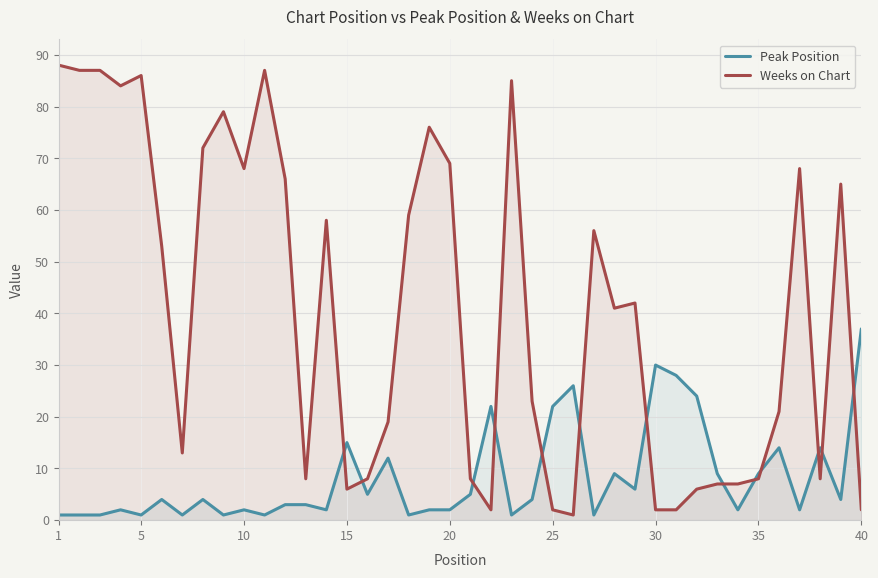

True or false: Peak Position and Weeks on Chart cross at least once.

True